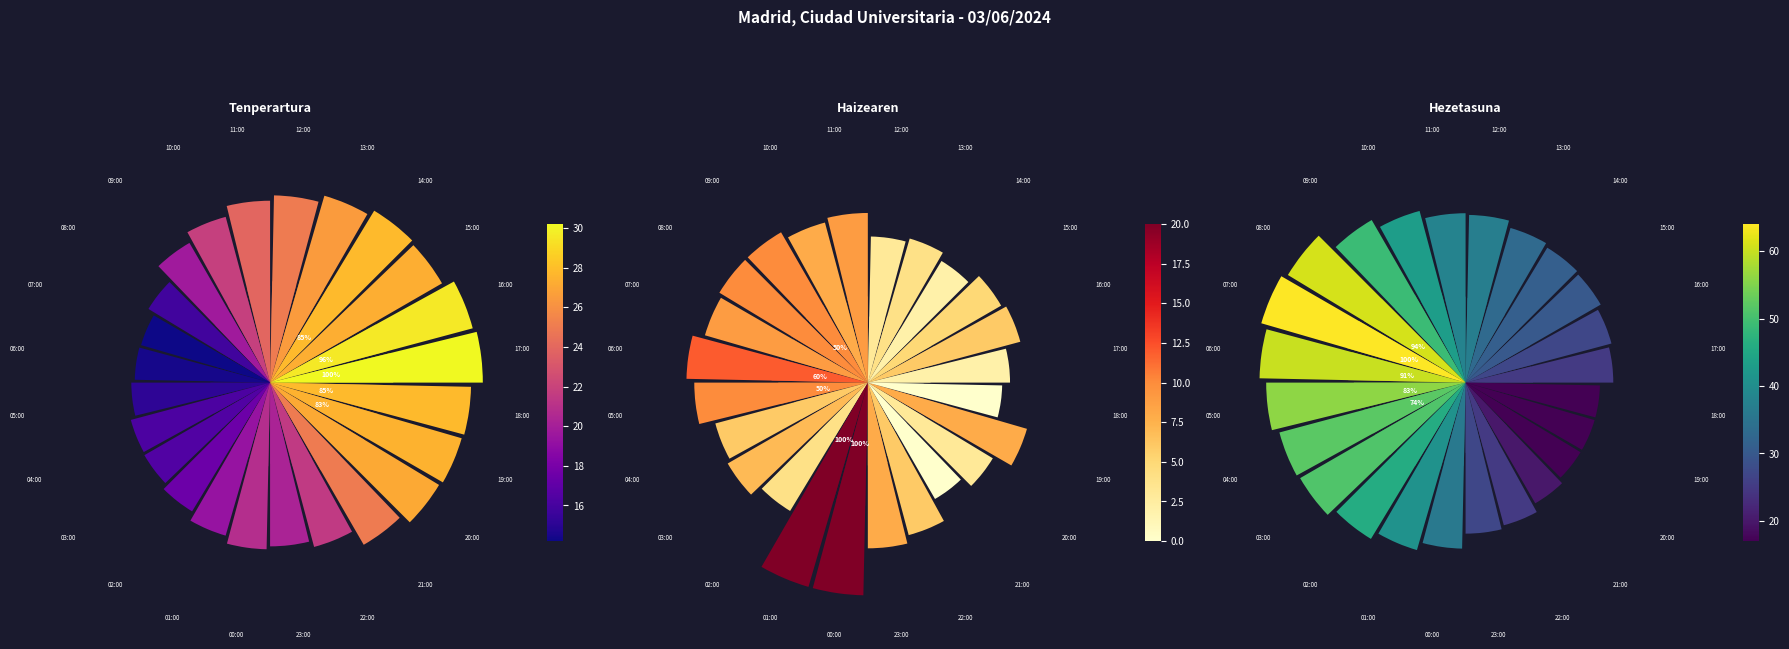

Which has a higher value, 07:00 or 13:00?

13:00